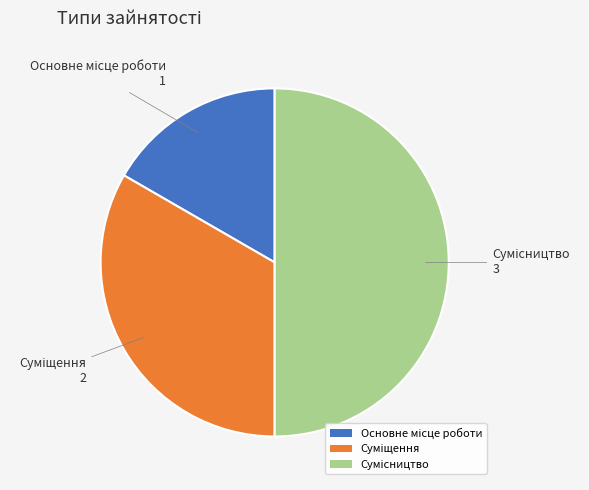

How many segments does this pie chart have?

3